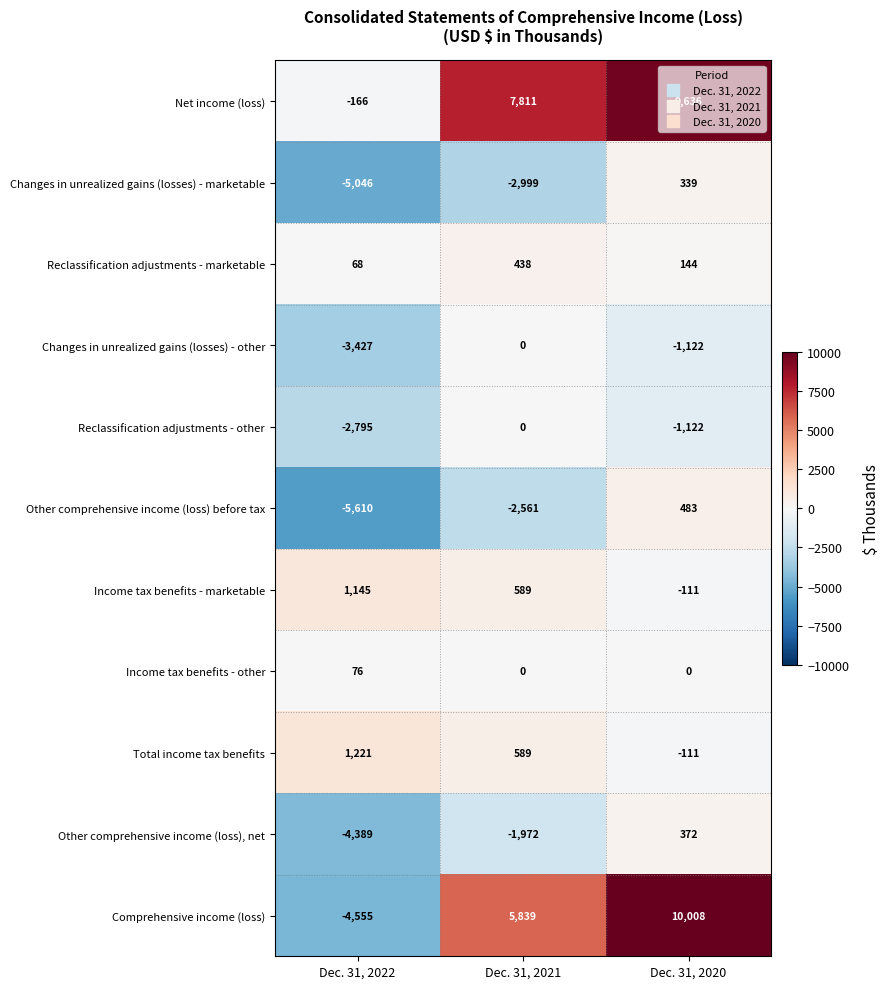

Which series changed the most between Dec. 31, 2022 and Dec. 31, 2020?

Comprehensive income (loss)